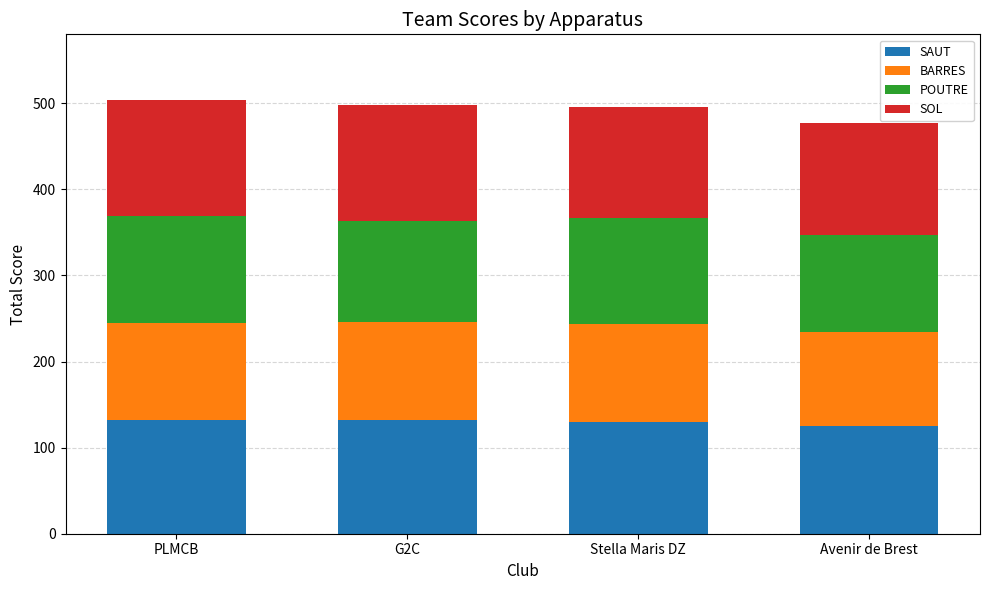

What is the highest value of the SAUT series?

131.8